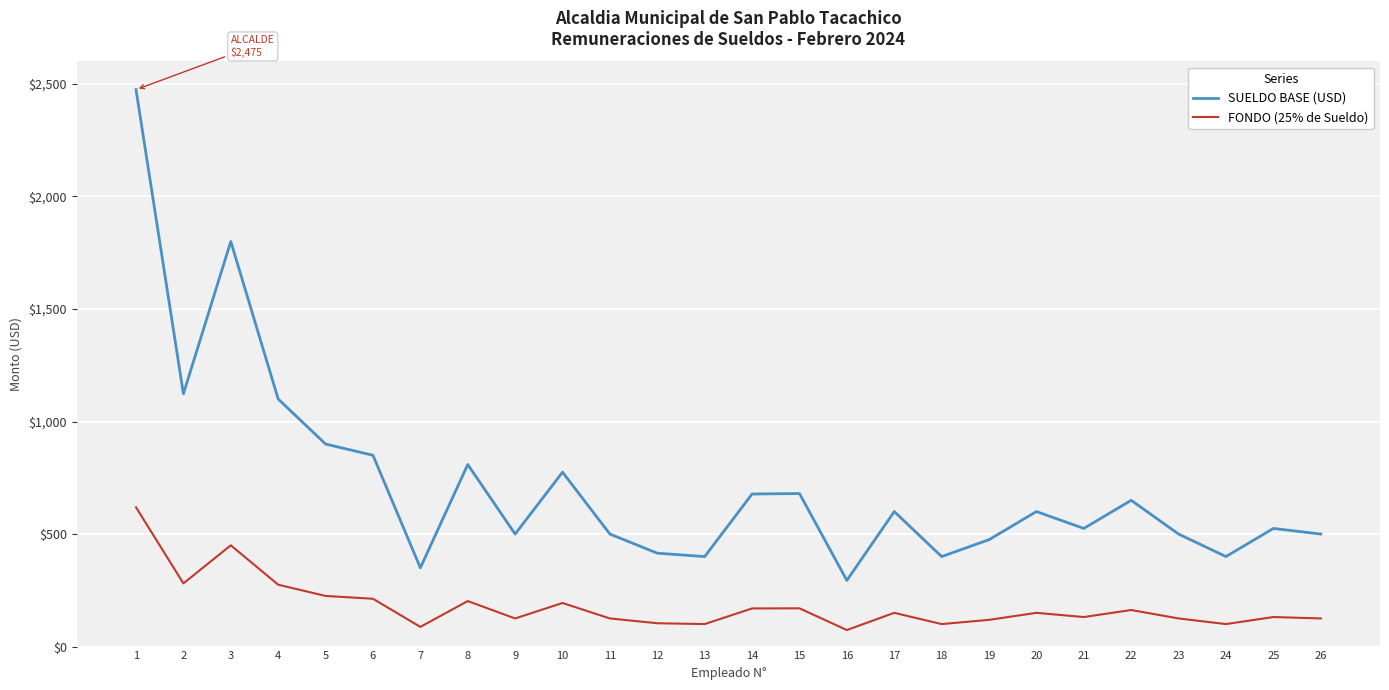

True or false: SUELDO BASE (USD) has more than 1 interior local peaks.

True